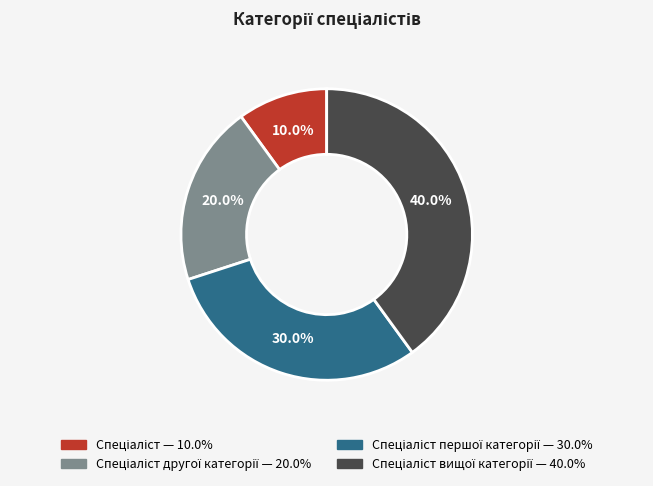

Is there any slice that represents more than half of the pie?

No